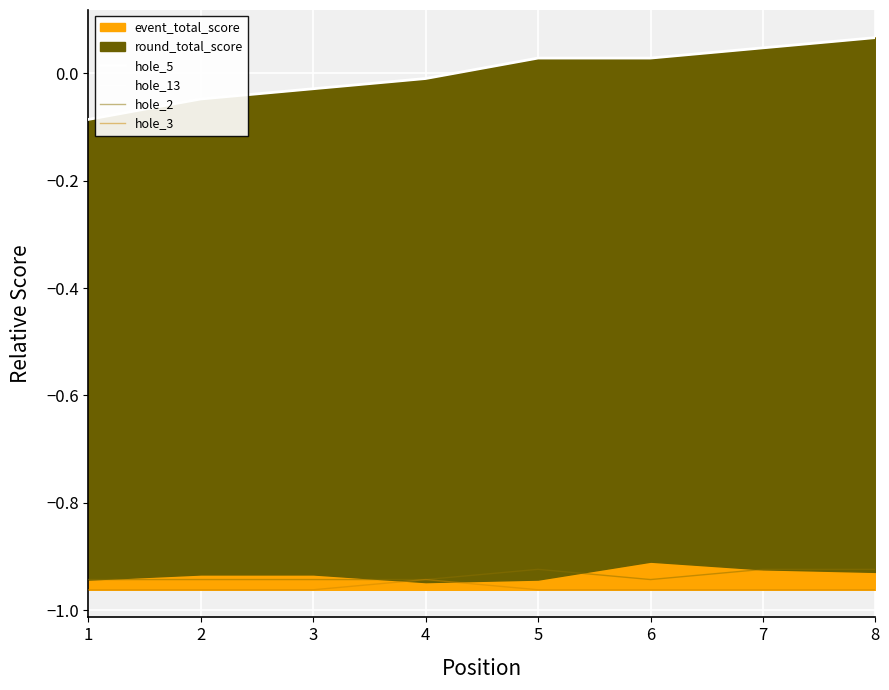

At how many categories does at least one series exceed 0?

4